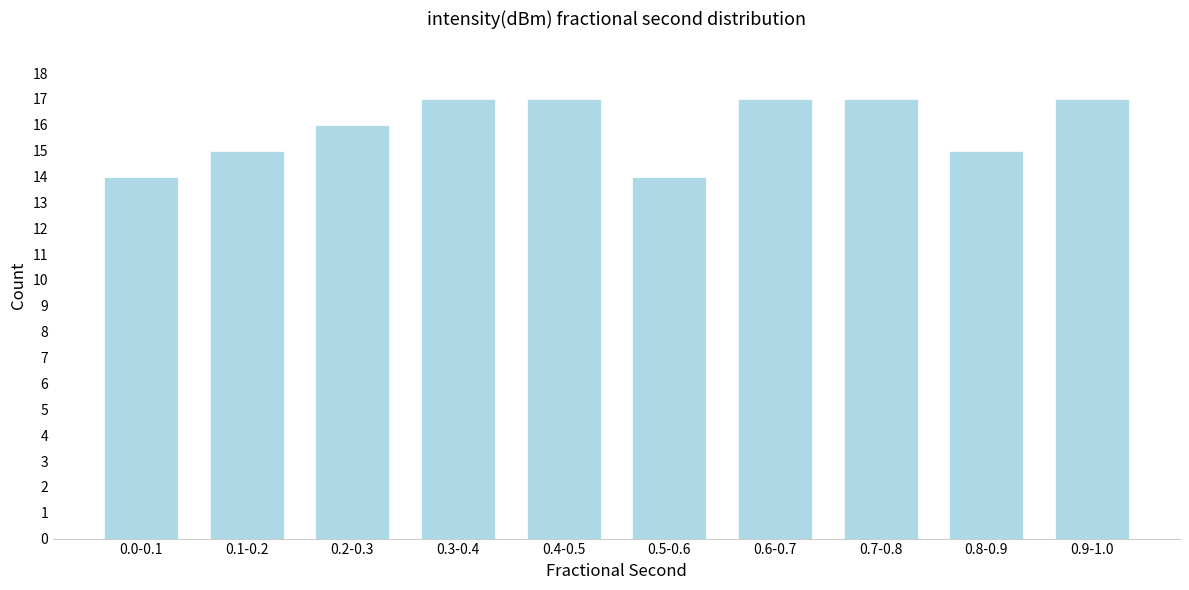

Reading right to left, extract all data points from this chart.

17	15	17	17	14	17	17	16	15	14